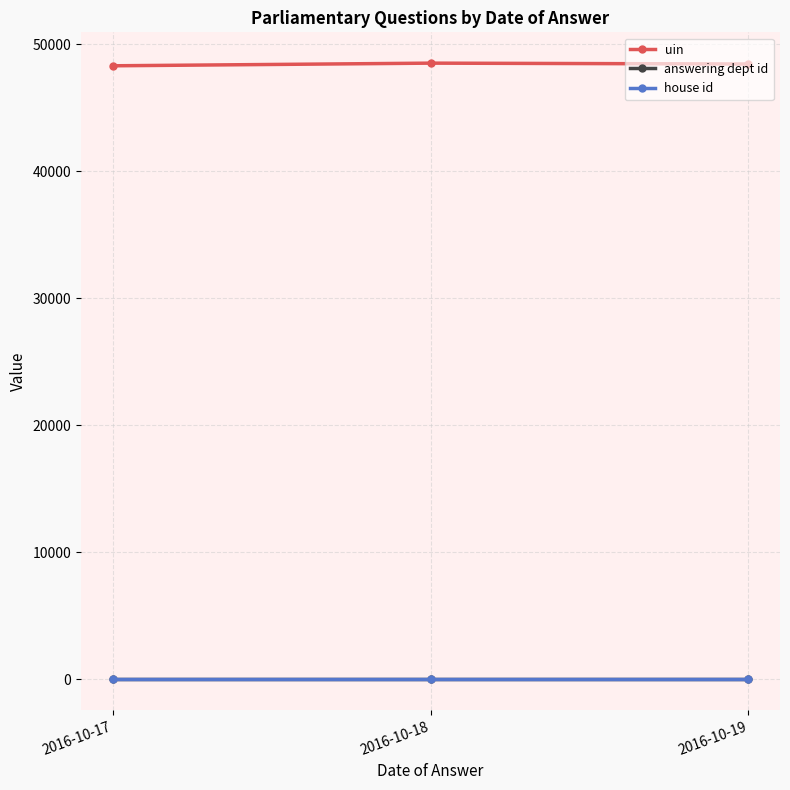

Which series has the largest total across all categories?

uin